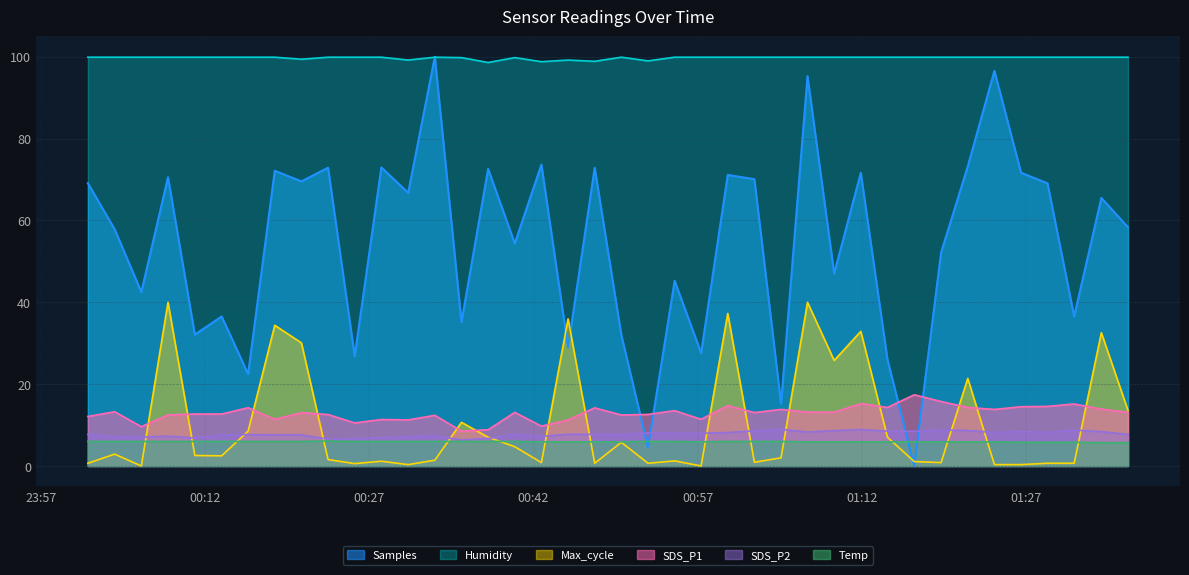

List the labels in order of Max_cycle value, smallest first.

2023/03/05 00:06:11, 2023/03/05 00:57:18, 2023/03/05 00:30:33, 2023/03/05 01:24:05, 2023/03/05 01:26:31, 2023/03/05 00:25:40, 2023/03/05 00:01:18, 2023/03/05 00:47:35, 2023/03/05 00:52:27, 2023/03/05 01:28:56, 2023/03/05 01:31:22, 2023/03/05 00:42:43, 2023/03/05 01:19:13, 2023/03/05 01:02:10, 2023/03/05 01:16:46, 2023/03/05 00:28:06, 2023/03/05 00:54:53, 2023/03/05 00:32:59, 2023/03/05 00:23:14, 2023/03/05 01:04:36, 2023/03/05 00:13:31, 2023/03/05 00:11:04, 2023/03/05 00:03:45, 2023/03/05 00:40:17, 2023/03/05 00:50:01, 2023/03/05 00:37:51, 2023/03/05 01:14:19, 2023/03/05 00:15:56, 2023/03/05 00:35:25, 2023/03/05 01:36:17, 2023/03/05 01:21:39, 2023/03/05 01:09:27, 2023/03/05 00:20:48, 2023/03/05 01:33:51, 2023/03/05 01:11:53, 2023/03/05 00:18:22, 2023/03/05 00:45:09, 2023/03/05 00:59:44, 2023/03/05 00:08:37, 2023/03/05 01:07:01